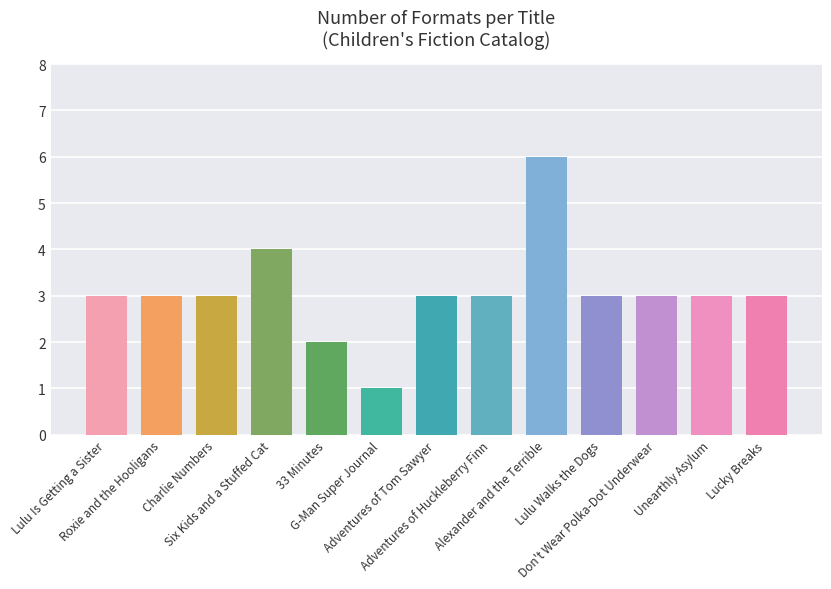

What is the value of the 2nd bar from the left?

3